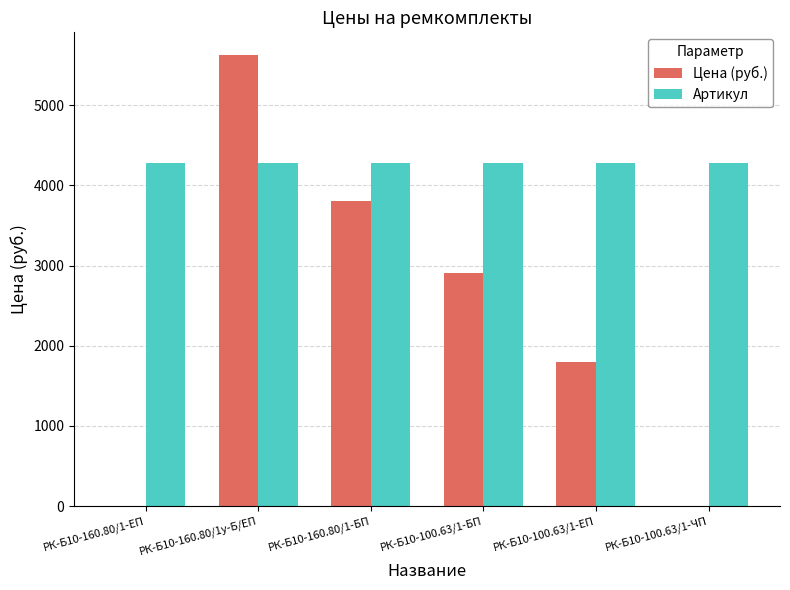

What is the sum of all Цена (руб.) values?

14148.1